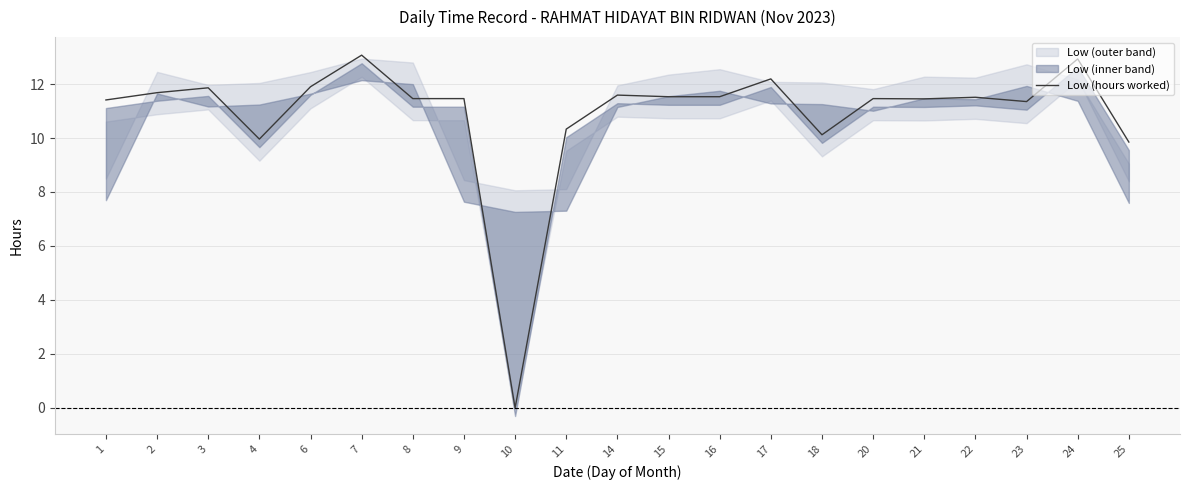

Reading left to right, what are all the values shown in this chart?

1=11.4	2=11.7	3=11.9	4=10.0	6=11.9	7=13.1	8=11.5	9=11.5	10=0.0	11=10.3	14=11.6	15=11.5	16=11.5	17=12.2	18=10.1	20=11.5	21=11.4	22=11.5	23=11.3	24=12.9	25=9.8